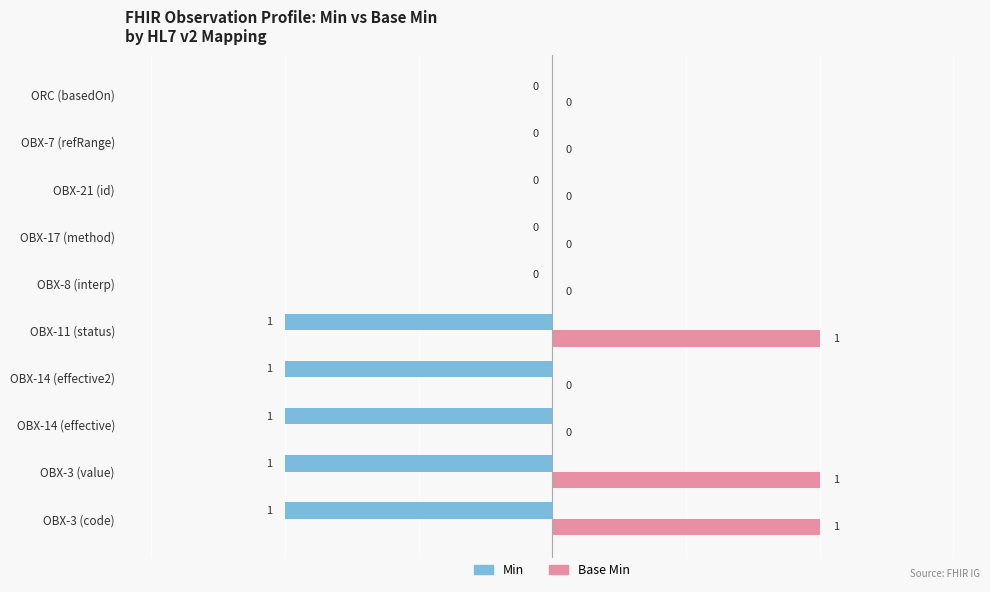

Which series has the largest total across all categories?

Base Min